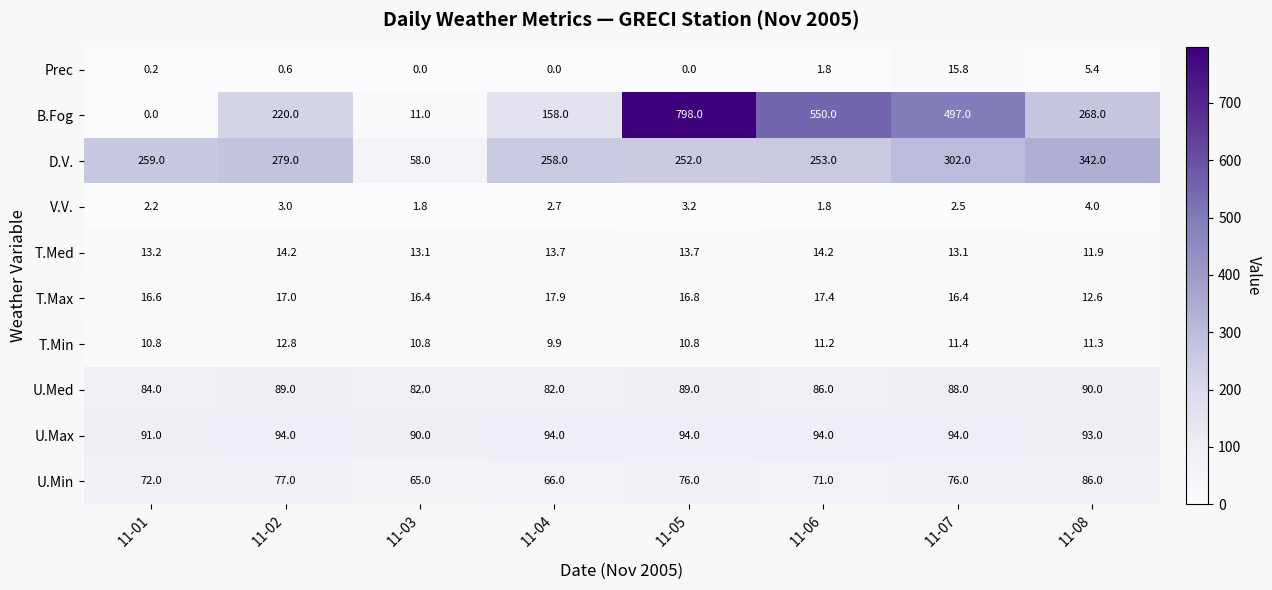

The value of T.Min at 11-02 is 5.8. True or false?

False